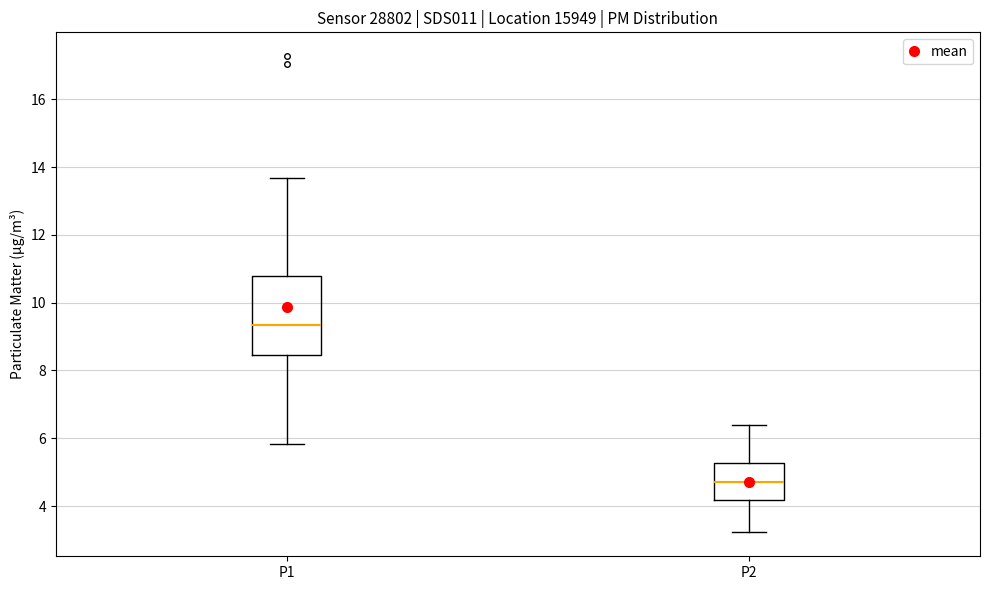

Which box's median line is the highest?

P1